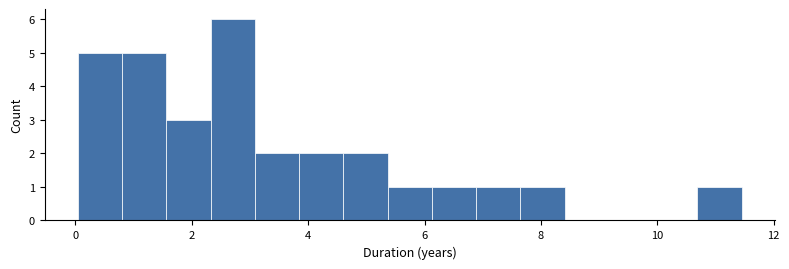

Read against the x-axis, roughly where is the centre of the tallest bar?

2.8